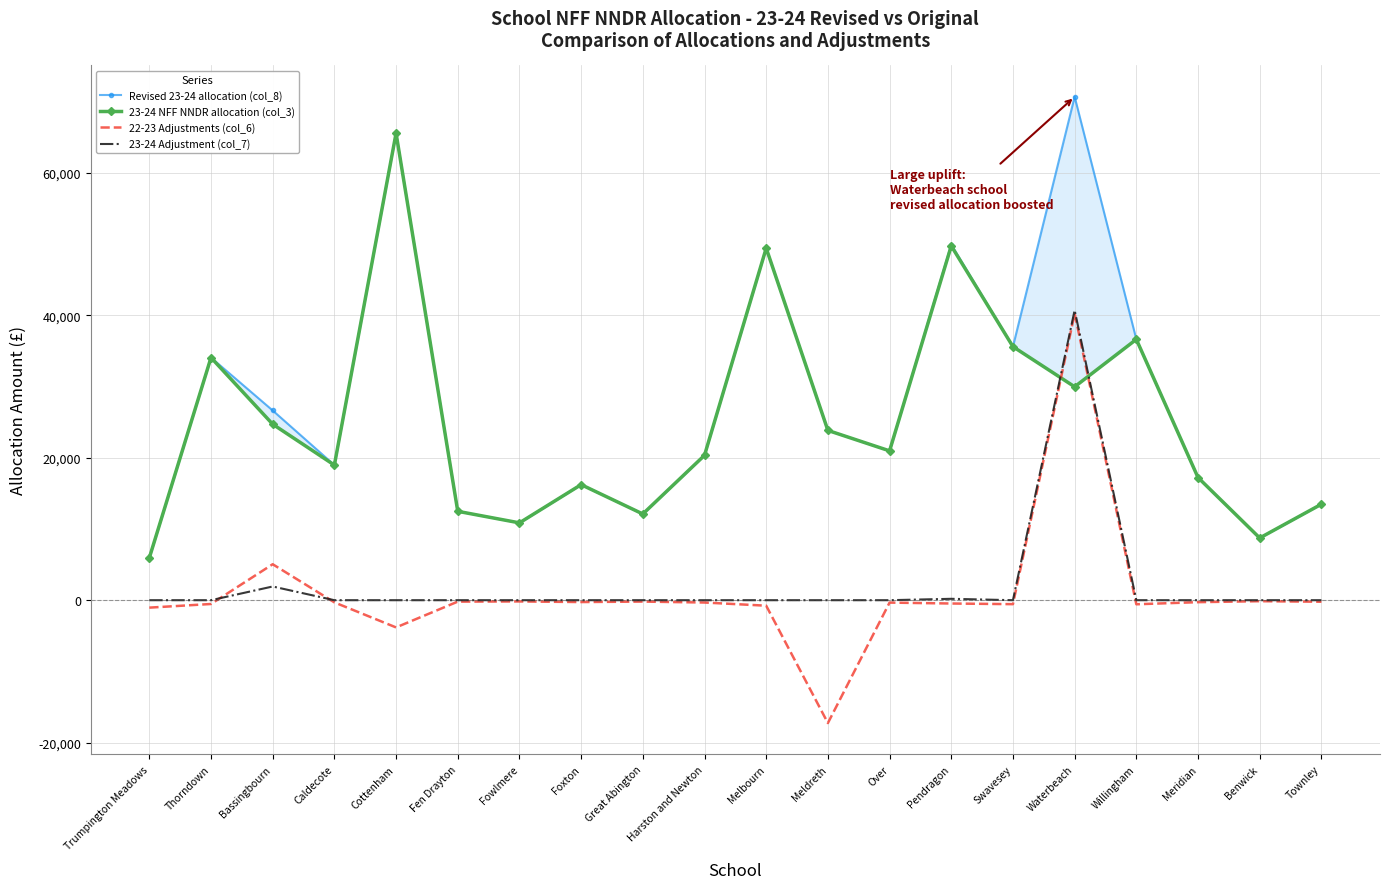

What position from the left is Trumpington Meadows?

1